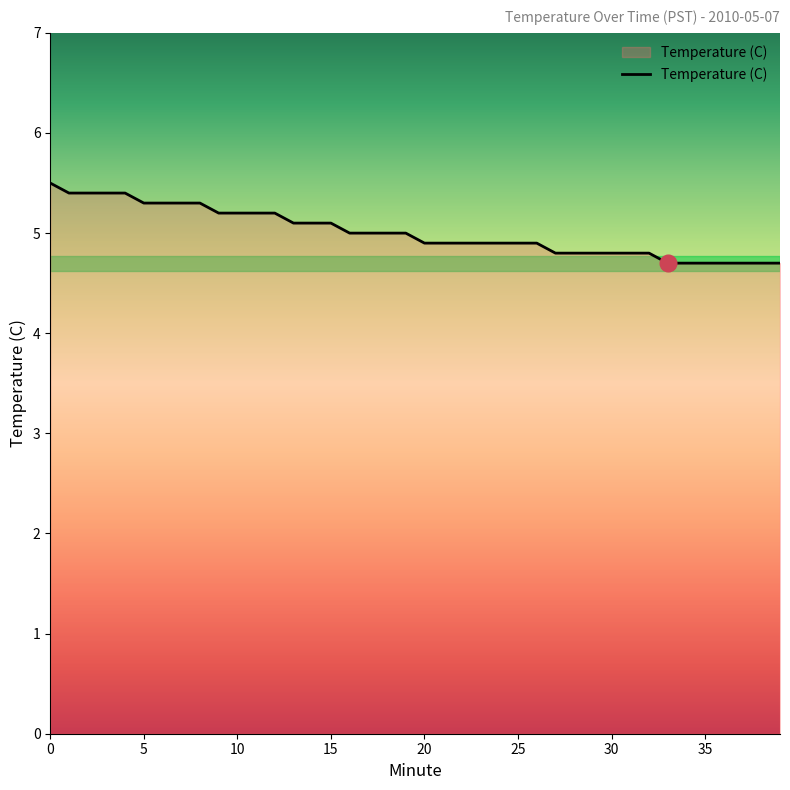

What is the difference between the maximum and minimum values?

0.8